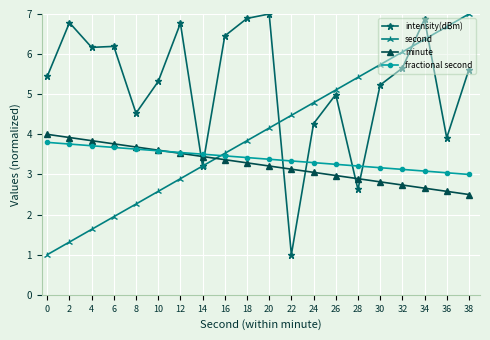

What is the average value of the fractional second series?

3.4